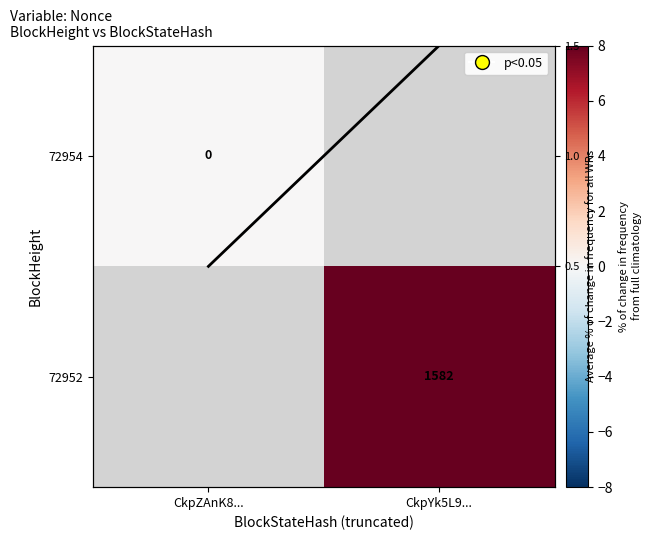

At CkpZAnK8..., list the series in order from largest to smallest.

72954, 72952, avg line